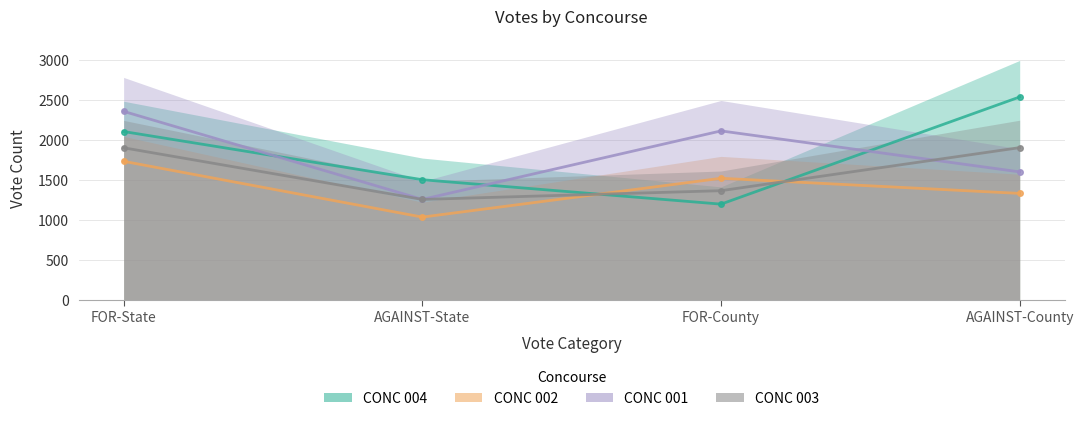

What is the total value across all series at FOR-State?

8093